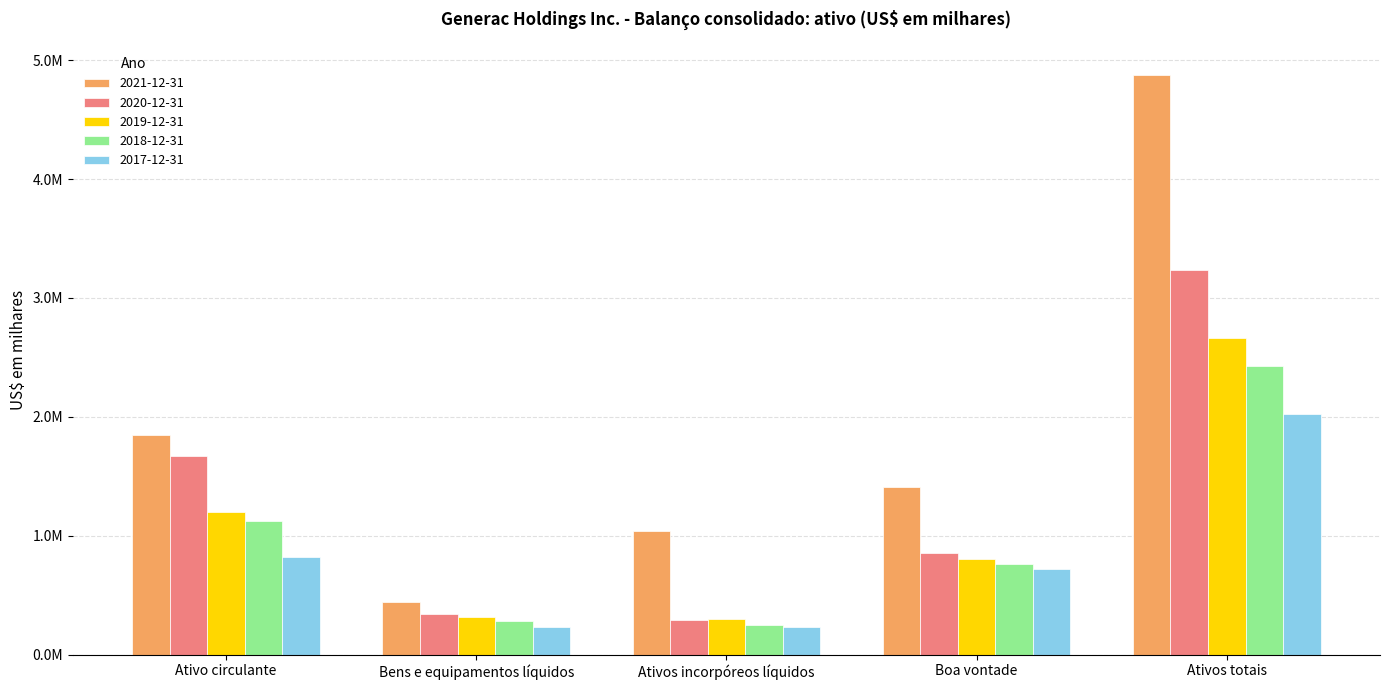

What is the maximum value for 2019-12-31?

2665669